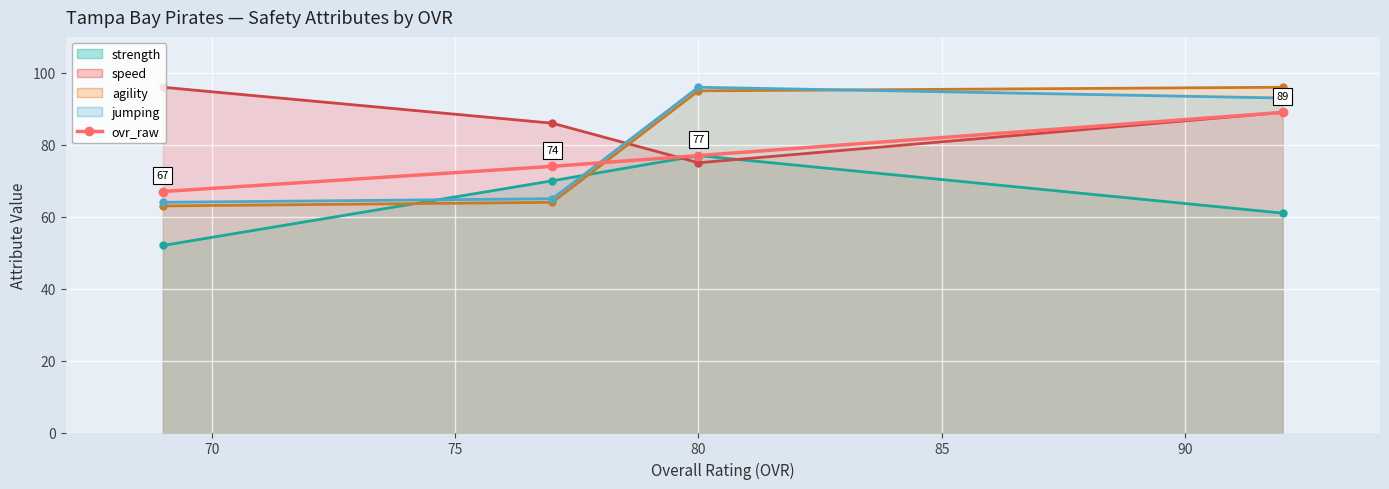

What are all the series names shown in the legend?

strength (line), speed (line), agility (line), jumping (line), ovr_raw